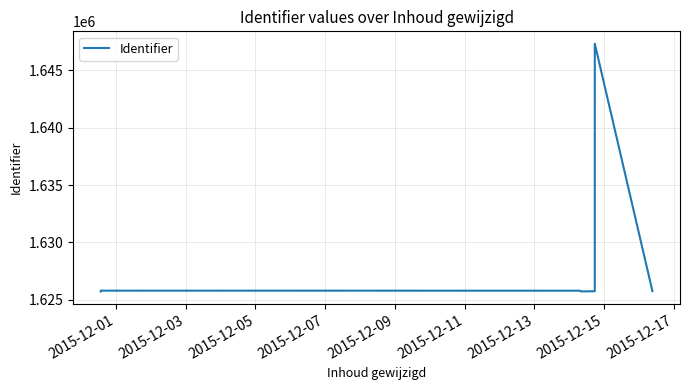

How many lines are shown in the chart?

1